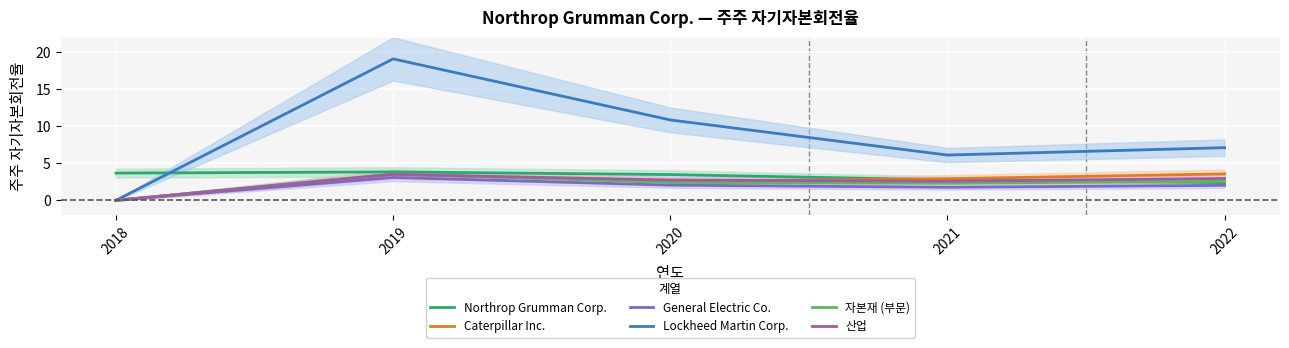

What is the average value of the General Electric Co. series?

1.8